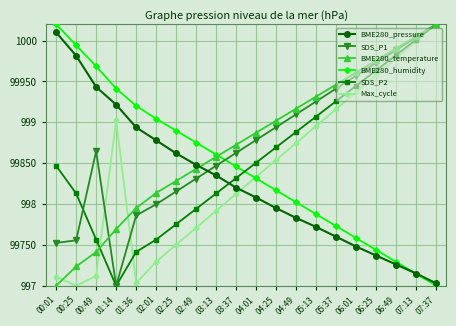

Read the SDS_P1 value at 02:49.

99831.1